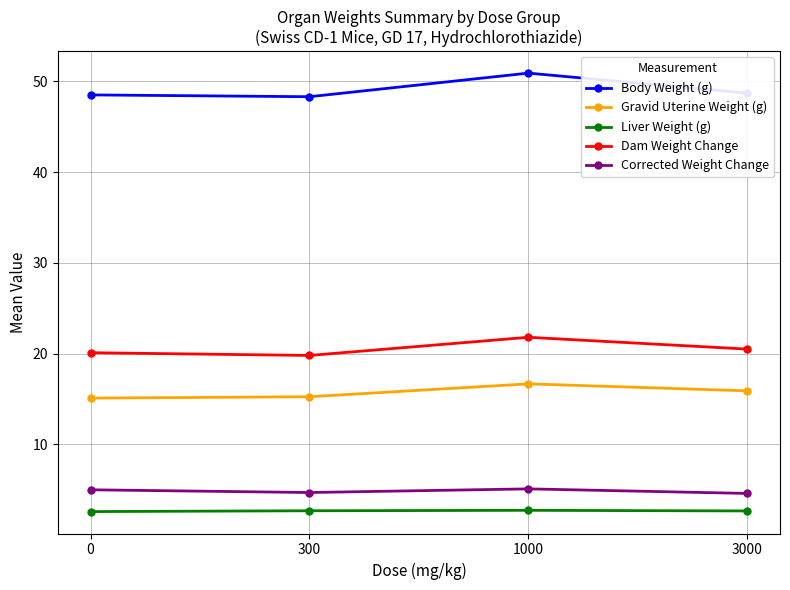

What is the difference between the maximum and second lowest values in the Body Weight (g) series?

2.4